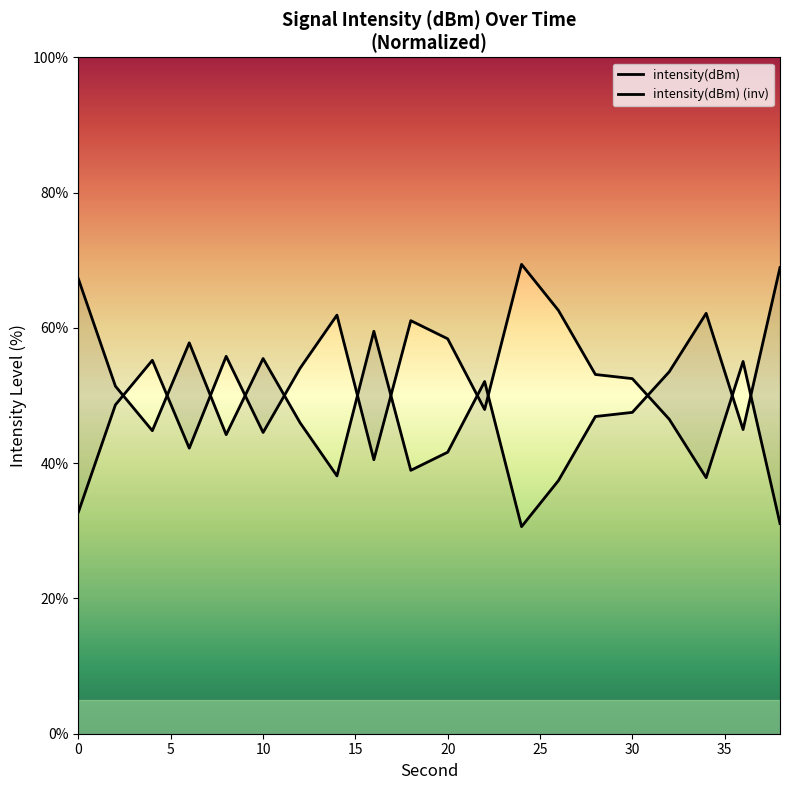

What is the difference between the maximum and second lowest values in the intensity(dBm) (inv) series?

36.6